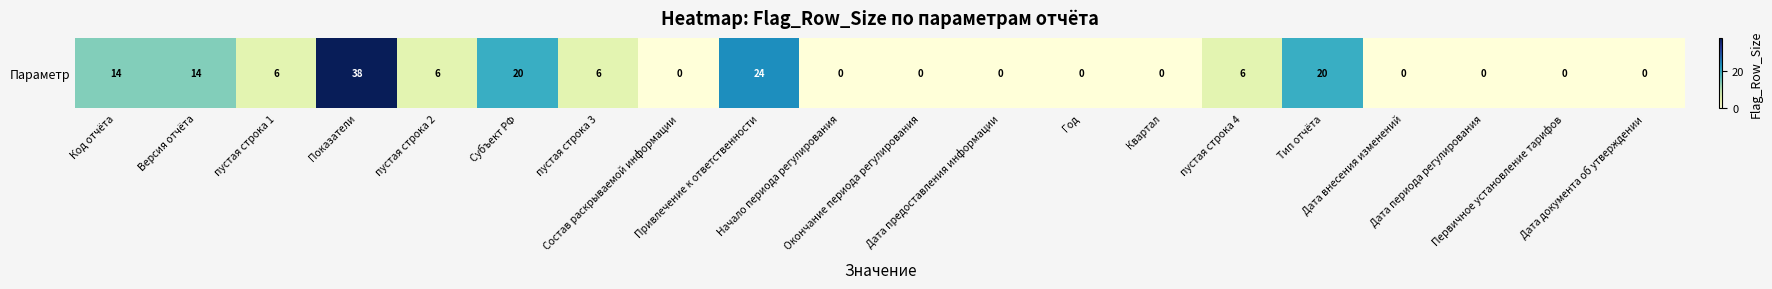

Count the number of categories in the chart.

20